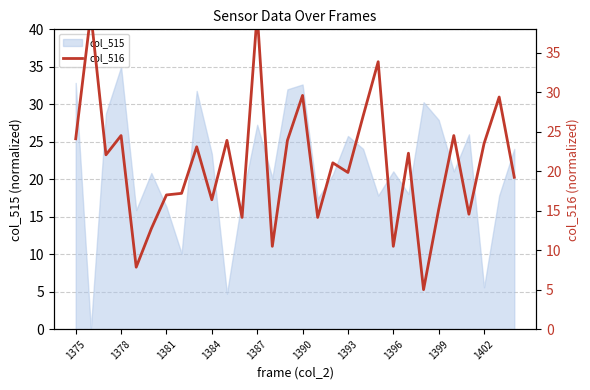

The value at 10 is 37.1. True or false?

False